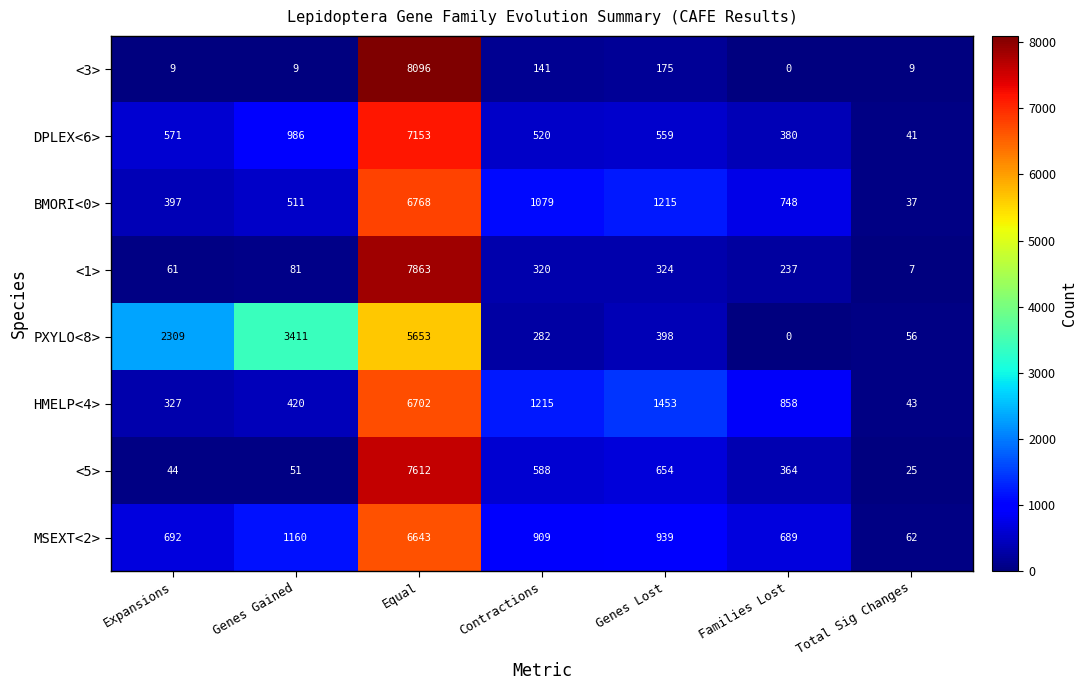

Which series has the largest range (max minus min)?

<3>